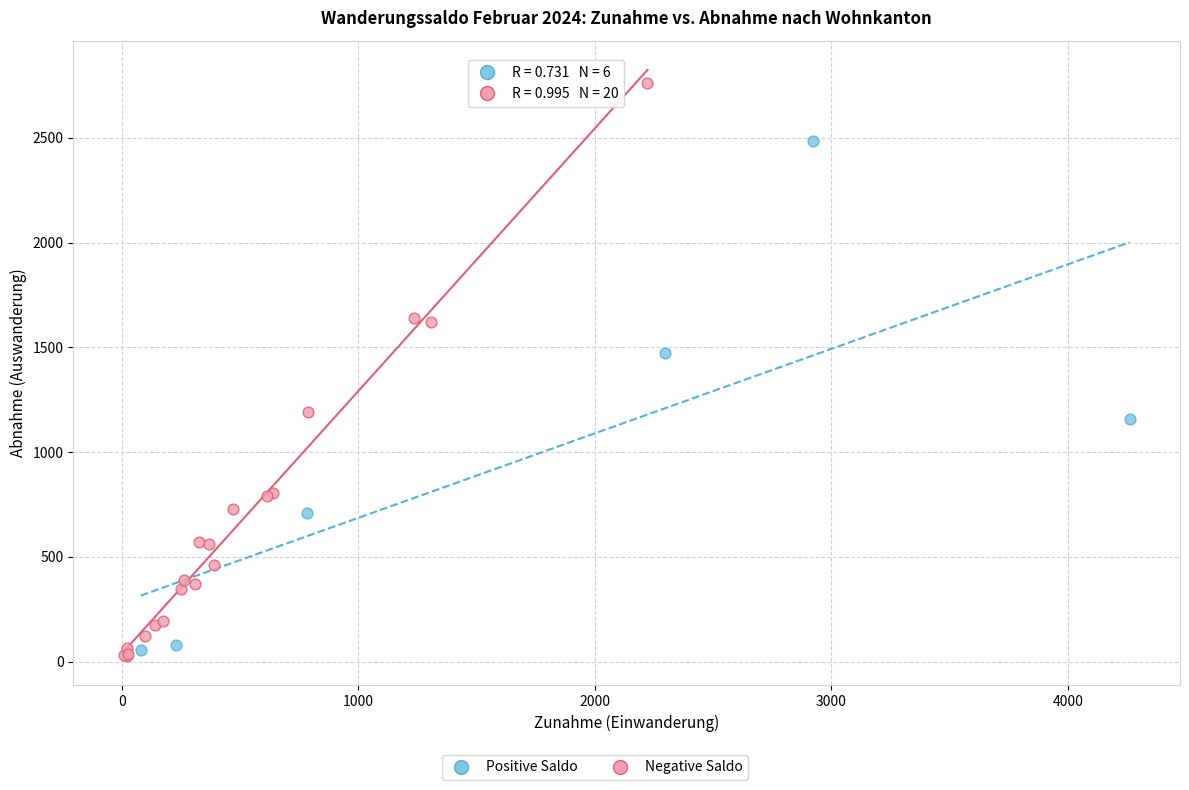

Which series reaches the maximum Y coordinate?

Negative Saldo